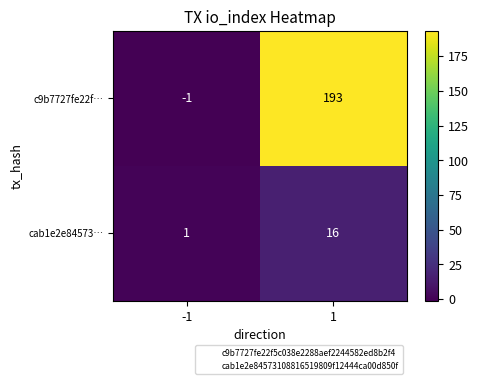

What is the difference between the maximum and minimum values in the cab1e2e84573… series?

15